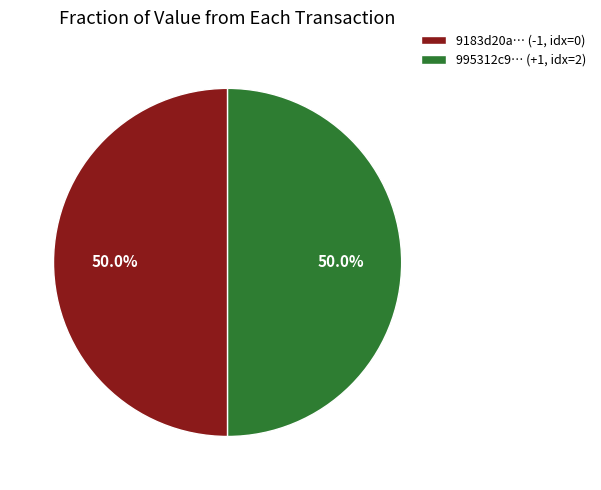

How much of the chart is everything except 995312c9… (+1, idx=2)?

50.0%